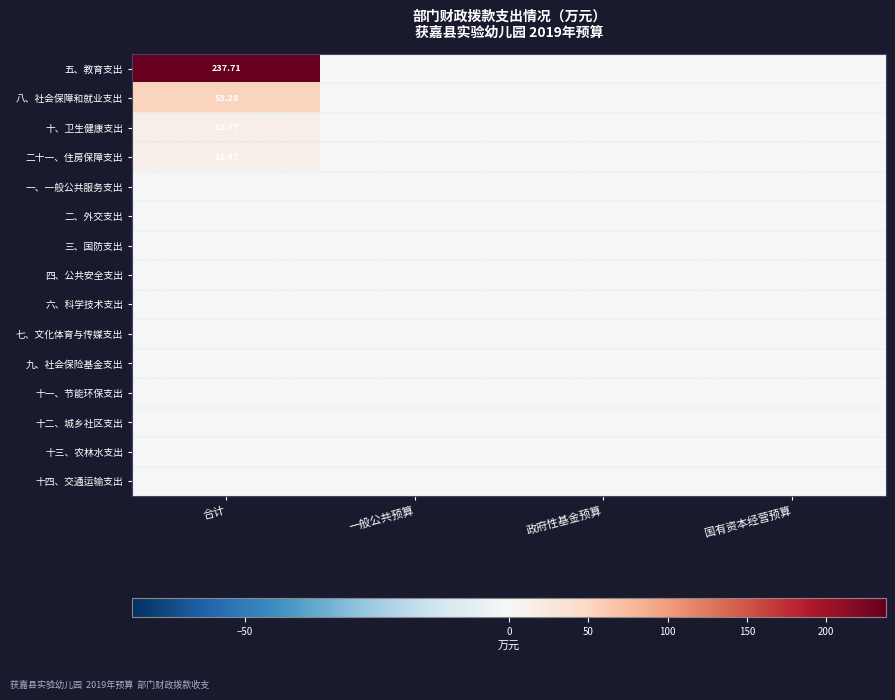

Between 国有资本经营预算 and 合计, which is larger?

合计